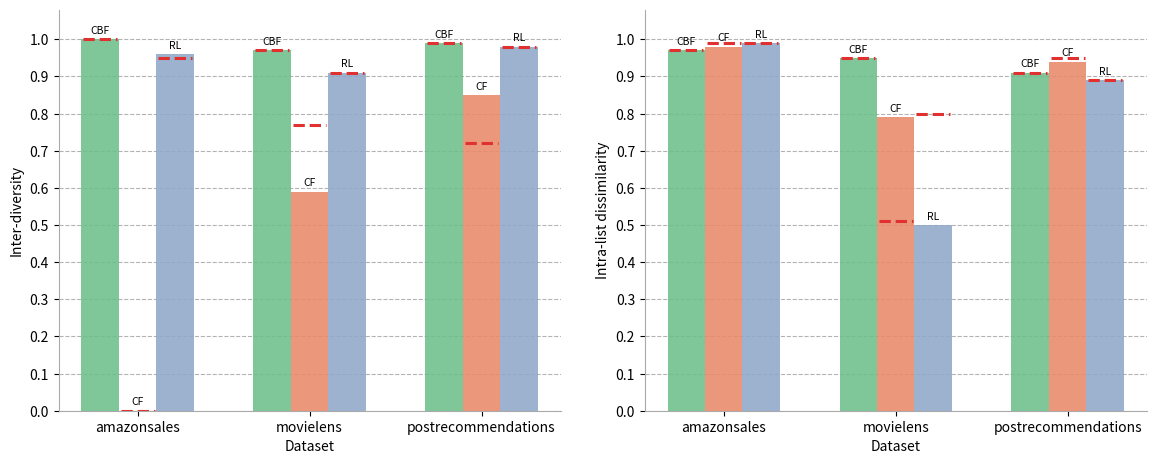

Which category has the highest value in the RL series?

amazonsales